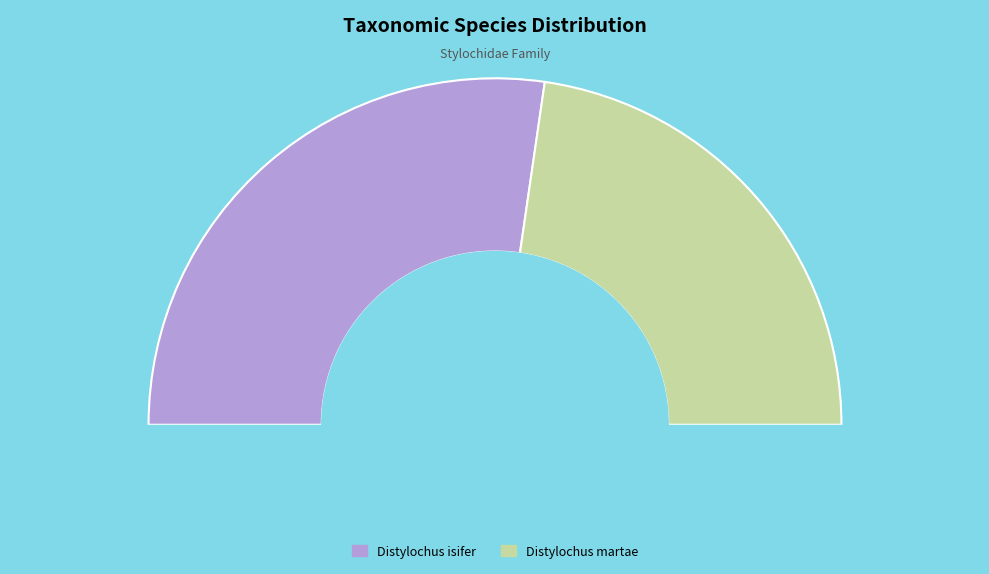

To the nearest percent, what is the difference between the Distylochus martae and Distylochus isifer slice percentages?

9%